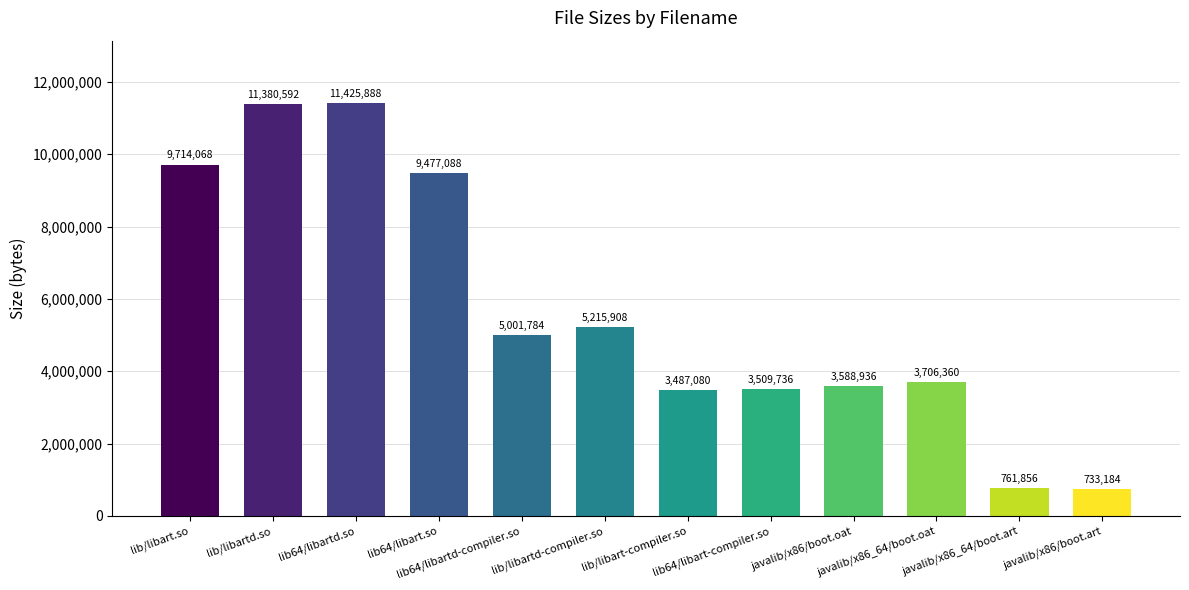

Reading right to left, what are all the values shown in this chart?

733184	761856	3706360	3588936	3509736	3487080	5215908	5001784	9477088	11425888	11380592	9714068